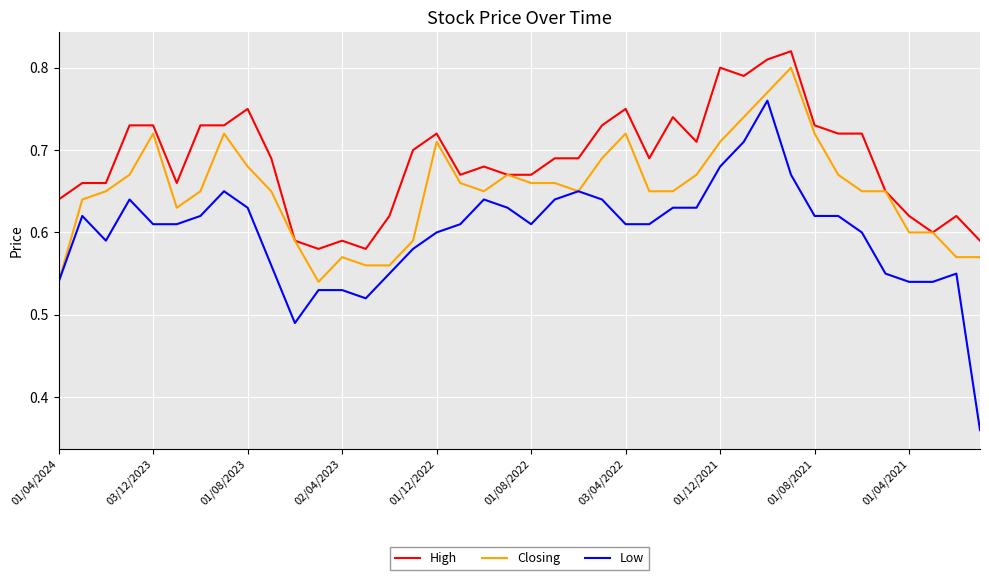

Which series has the widest spread of values?

Low